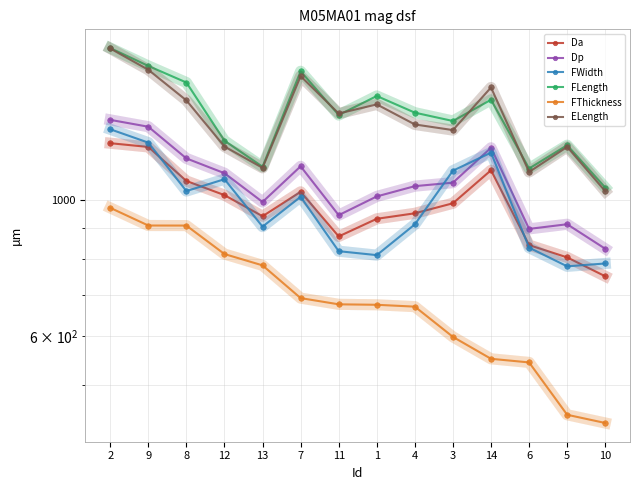

Reading right to left, extract all data points from this chart.

Da: 10=751.3	5=806.3	6=844.3	14=1117.5	3=987.5	4=951.1	1=931.7	11=872.2	7=1030.7	13=940.7	12=1018.1	8=1073.5	9=1219.4	2=1236.6
Dp: 10=832.8	5=912.9	6=897.1	14=1215.5	3=1066.7	4=1052.9	1=1013.1	11=944.5	7=1134.1	13=992.3	12=1105.2	8=1168.1	9=1315.3	2=1349.6
FWidth: 10=788.2	5=779.8	6=836.3	14=1193.7	3=1115.7	4=912.5	1=813.2	11=825.3	7=1011.7	13=904.8	12=1080.7	8=1033.7	9=1239.3	2=1302.8
FLength: 10=1047.1	5=1227.3	6=1124.8	14=1455.1	3=1343.8	4=1386.4	1=1475.7	11=1374.2	7=1618.9	13=1132.2	12=1248.2	8=1552.2	9=1651.5	2=1765.8
FThickness: 10=433.7	5=447.2	6=544.1	14=551.6	3=598.7	4=670.5	1=675.2	11=676.4	7=692.3	13=782.6	12=816.5	8=908.4	9=908.6	2=970.7
ELength: 10=1033.1	5=1219.7	6=1110.4	14=1523.6	3=1298.8	4=1326.5	1=1430.1	11=1382.2	7=1589.7	13=1127.7	12=1221.3	8=1451.7	9=1628.0	2=1763.1